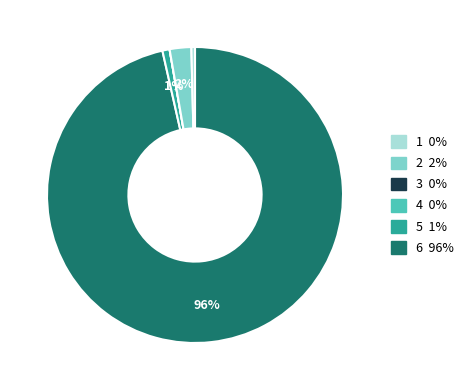

To the nearest percent, what is the average slice percentage?

17%